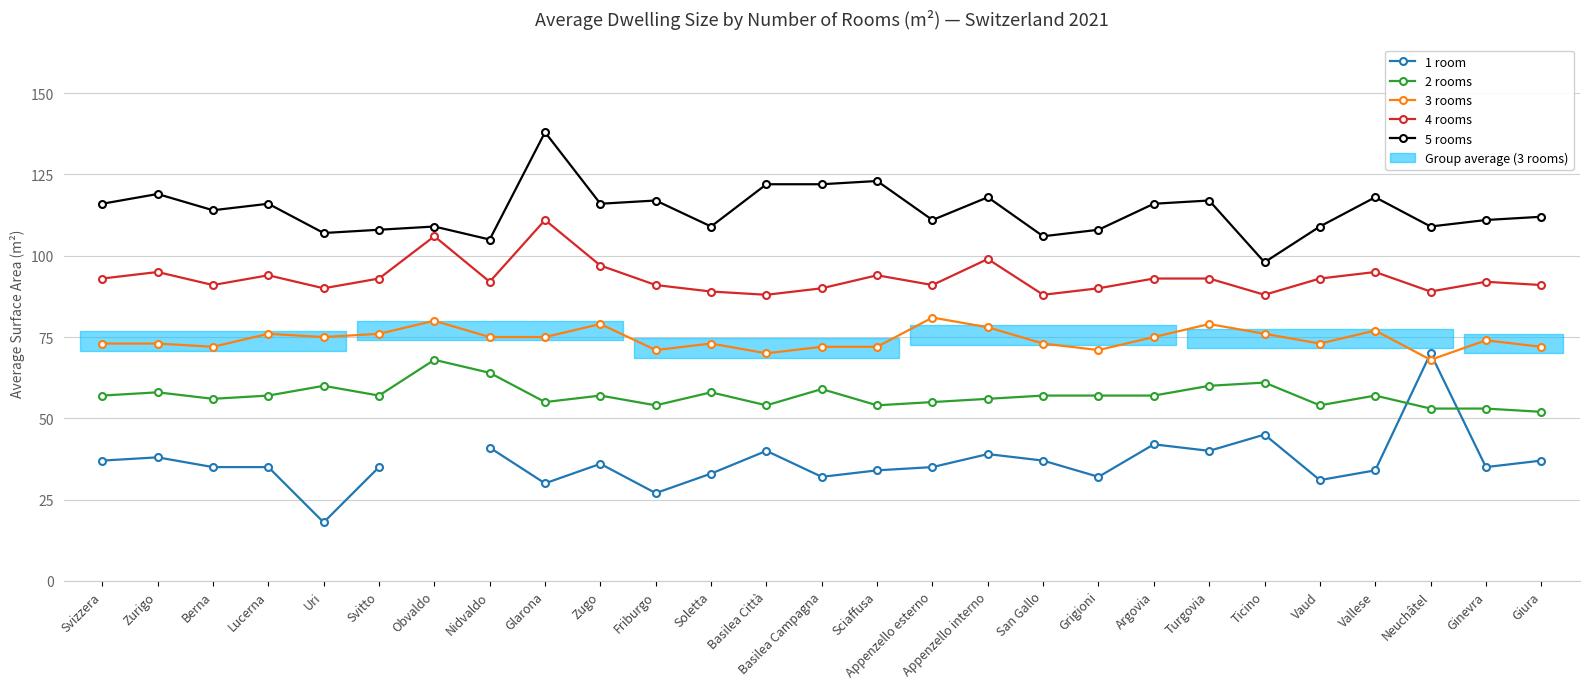

Does the chart display data point markers on the line(s)?

Yes